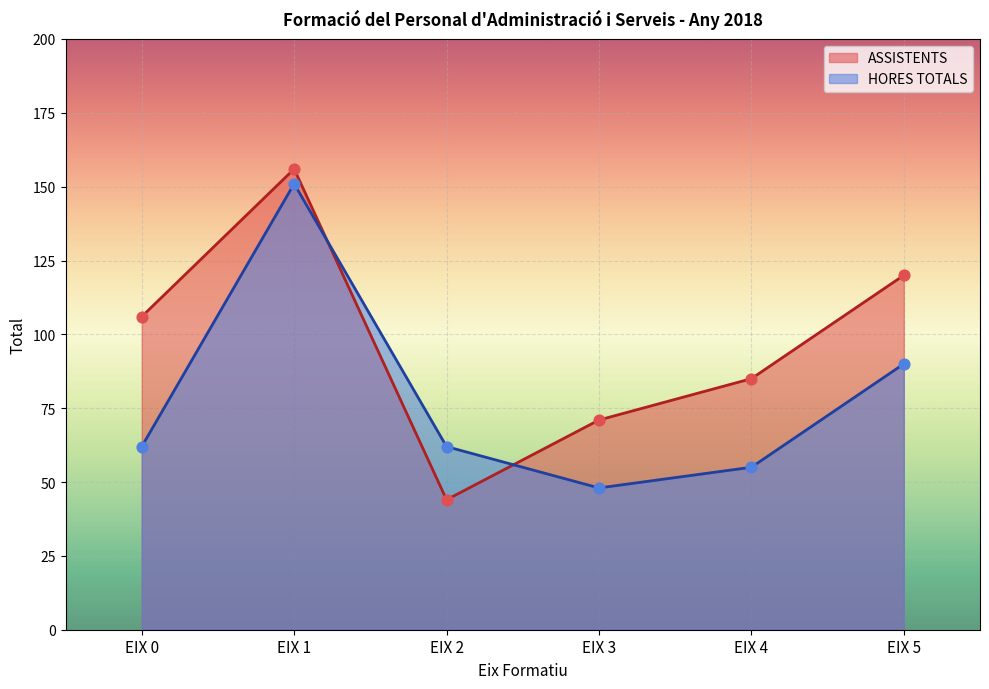

Which series has the widest spread of Y values?

ASSISTENTS